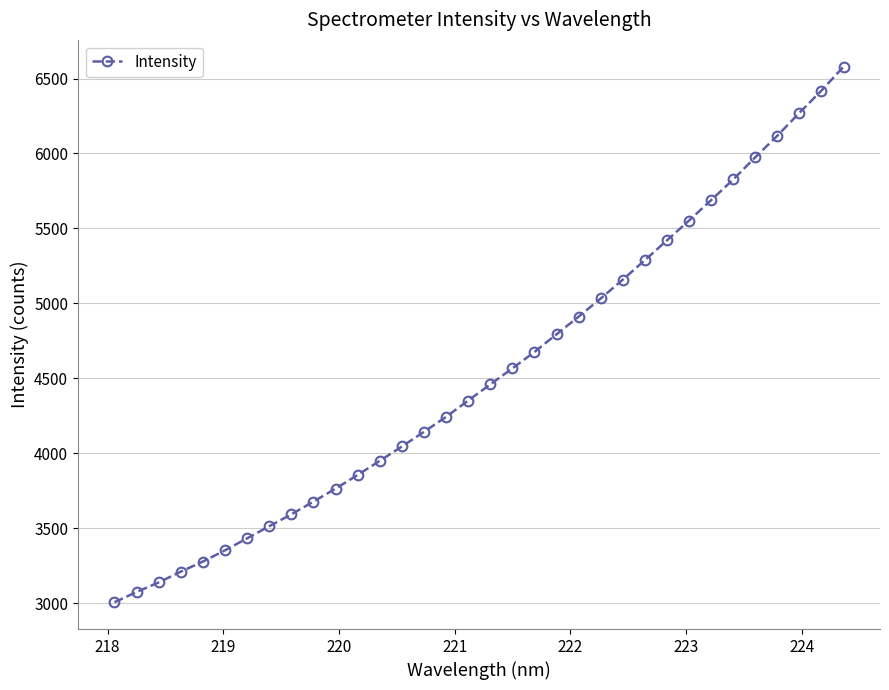

What is the sum of all values?

154363.2